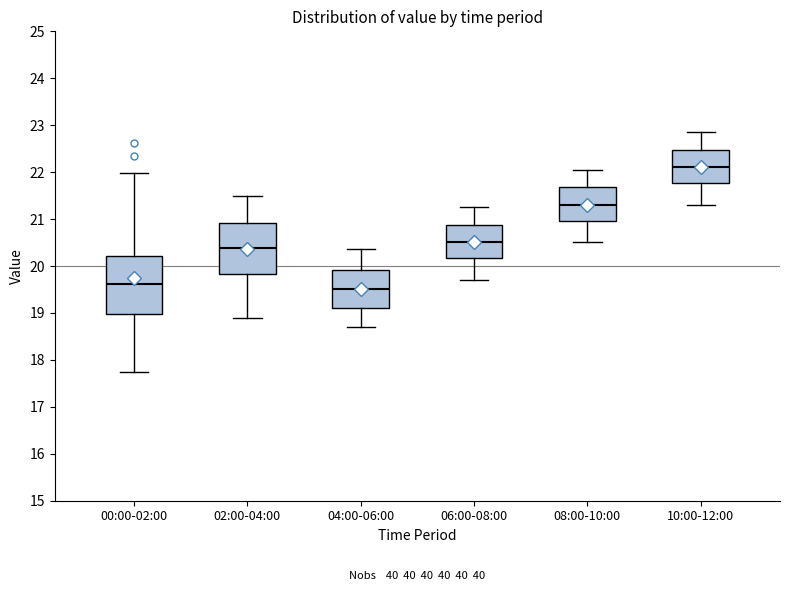

Which box has the highest median line?

10:00-12:00